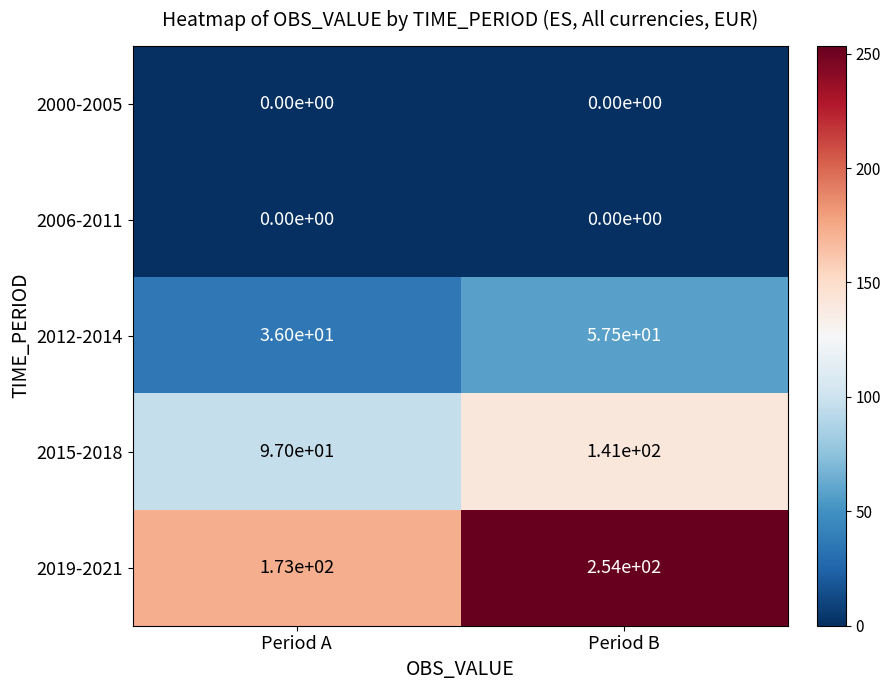

Which series has the widest spread of values?

2019-2021